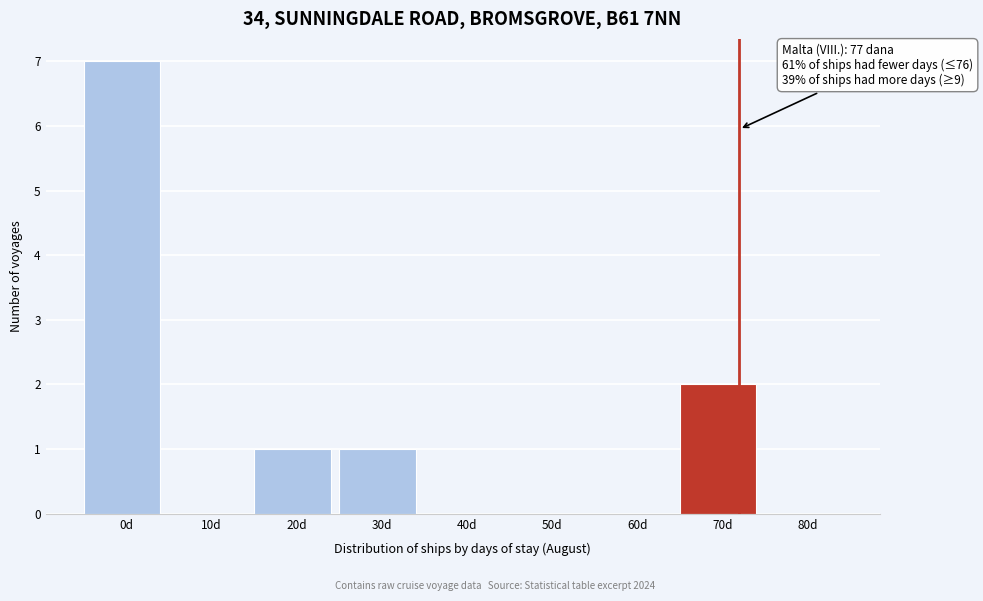

Reading left to right, transcribe all the data shown in this chart.

0d=7	10d=0	20d=1	30d=1	40d=0	50d=0	60d=0	70d=2	80d=0